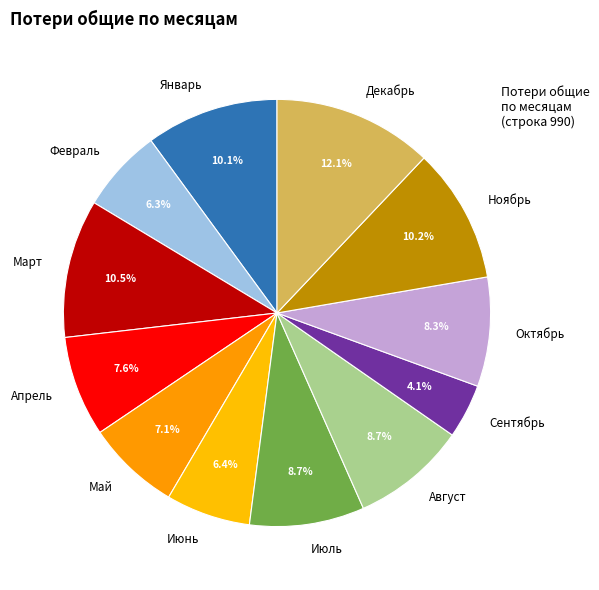

Which slice is the smallest?

Сентябрь